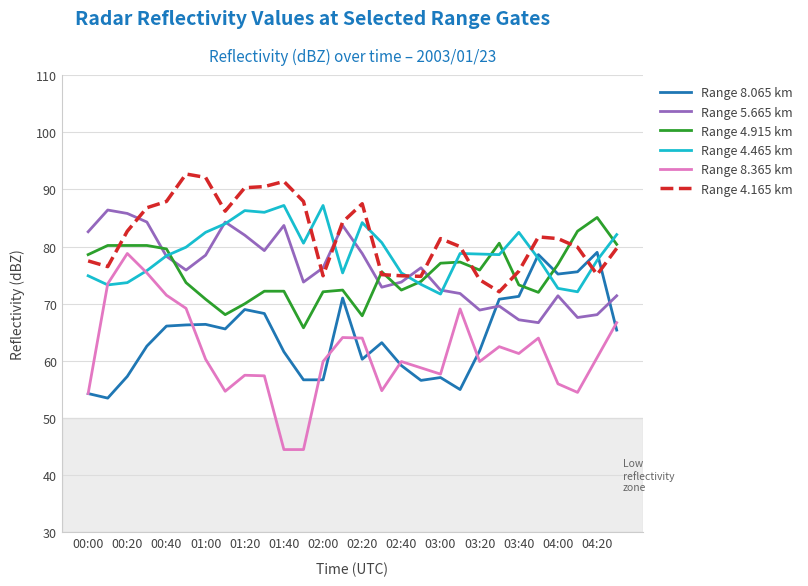

How many lines are shown in the chart?

6